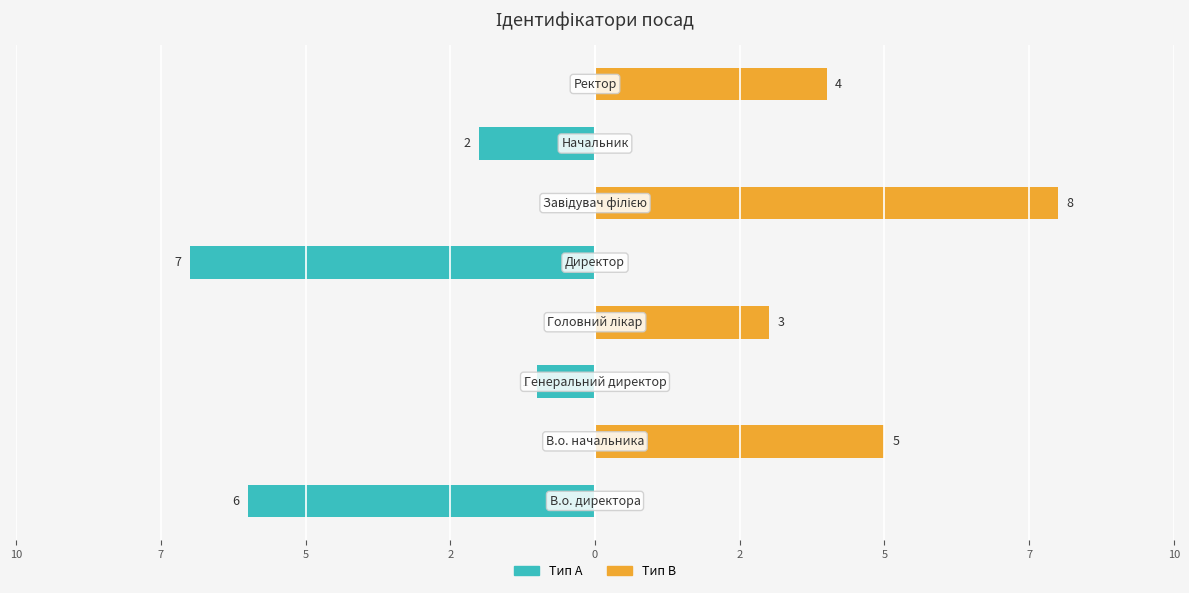

What are all the series names shown in the legend?

Тип A, Тип B